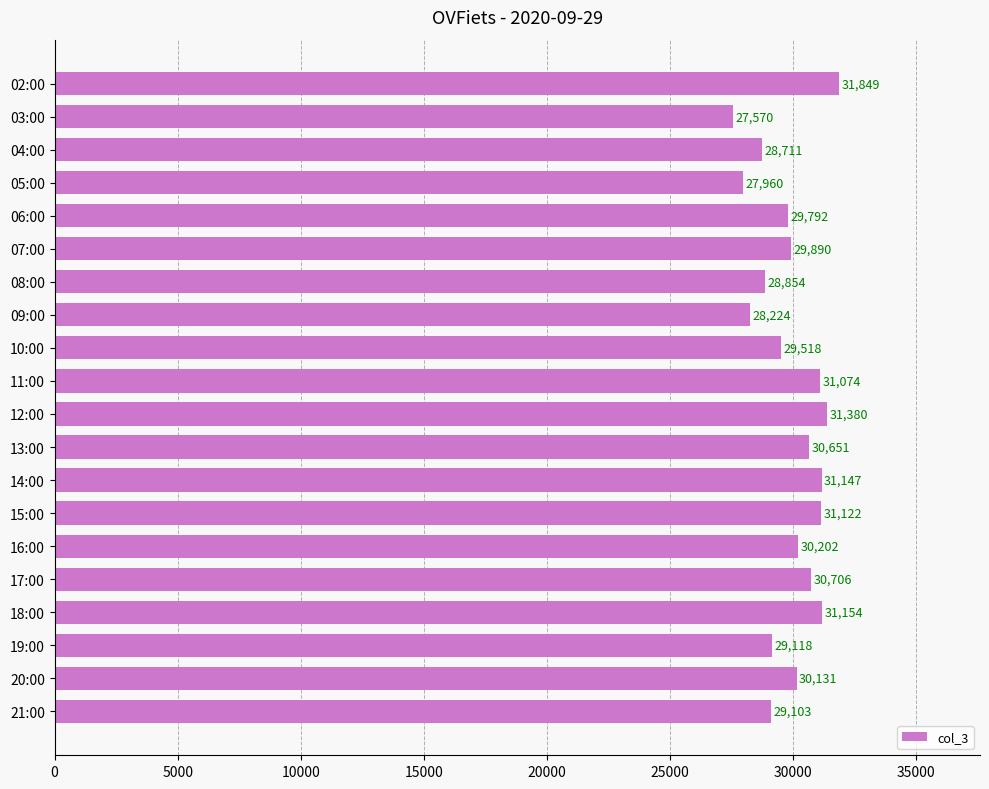

Reading top to bottom, what are all the values shown in this chart?

31849	27570	28711	27960	29792	29890	28854	28224	29518	31074	31380	30651	31147	31122	30202	30706	31154	29118	30131	29103